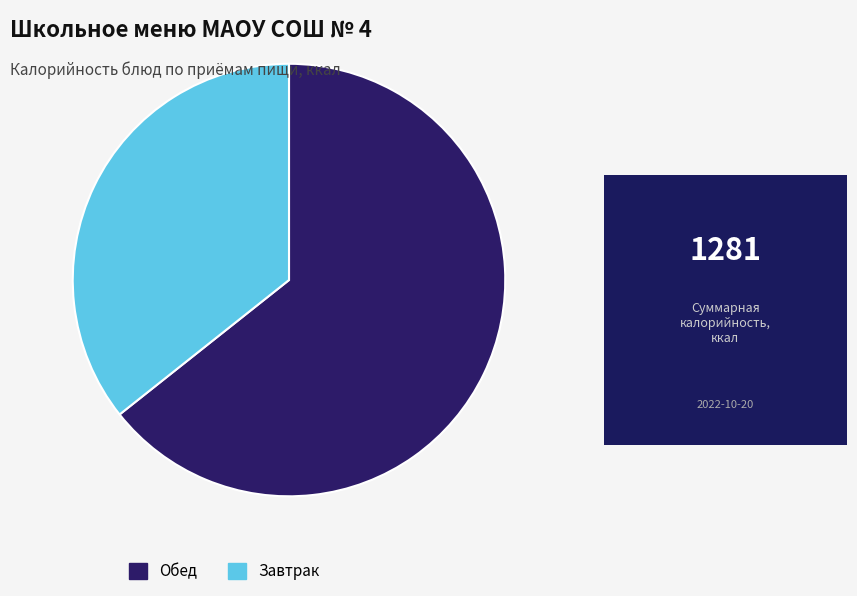

Count the number of slices in the pie.

2